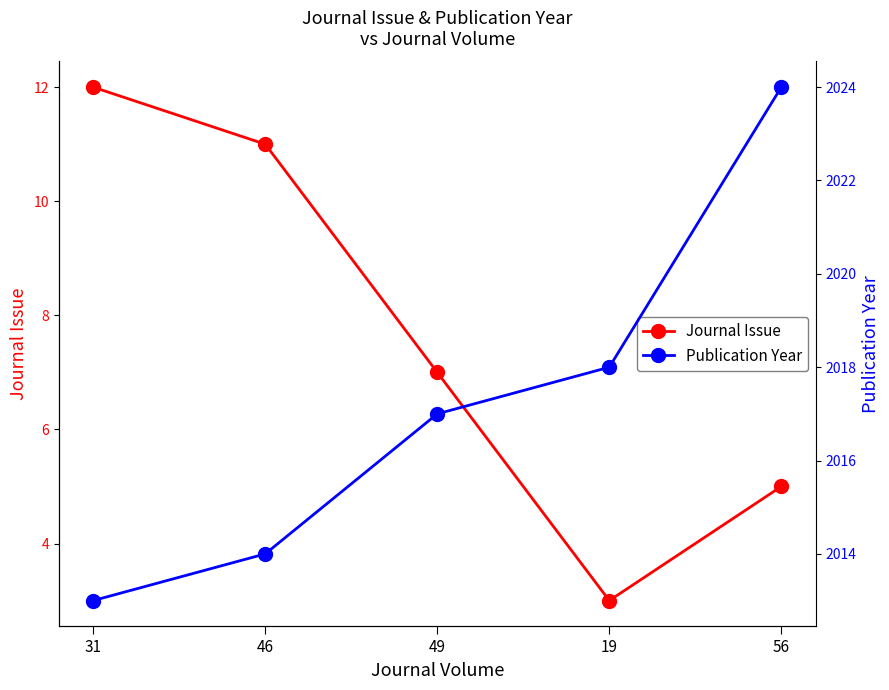

Reading left to right, list all the values displayed in this chart.

Journal Issue: 12	11	7	3	5
Publication Year: 2013	2014	2017	2018	2024